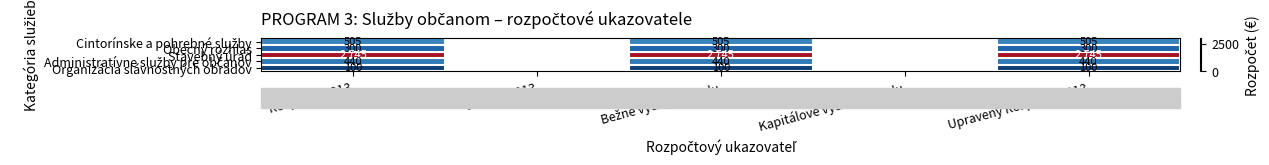

List the series in order of their peak value, lowest first.

Organizácia slávnostných obradov, Obecný rozhlas, Administratívne služby pre občanov, Cintorínske a pohrebné služby, Stavebný úrad